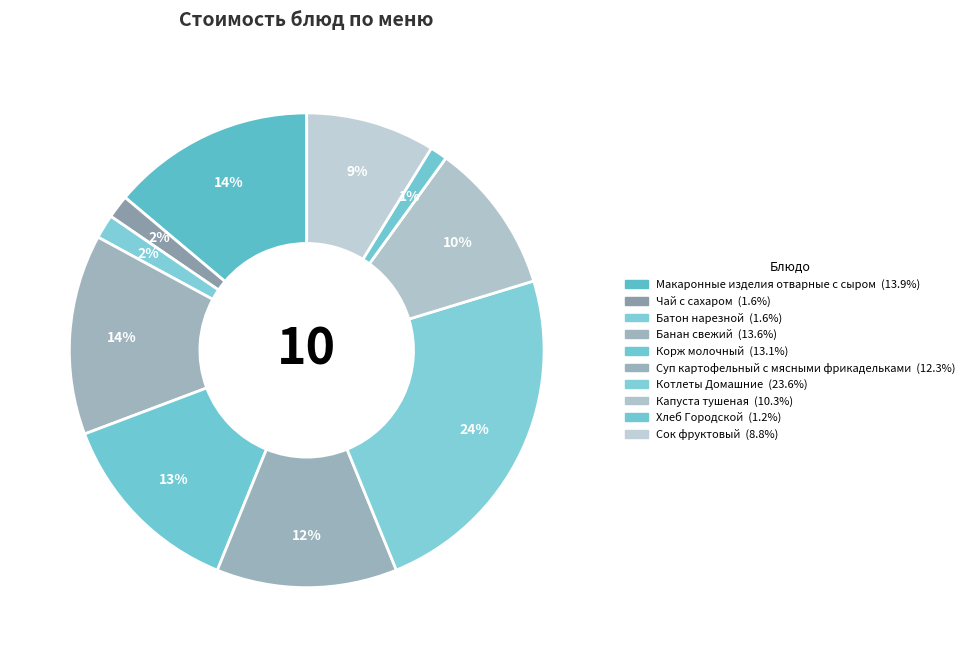

Is there a majority slice in this chart?

No